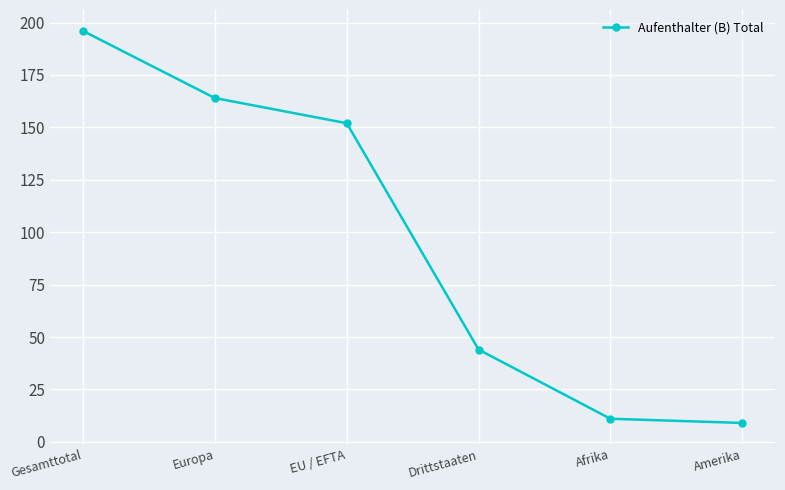

Approximately how many times larger is the value at Amerika compared to Europa?

0.1